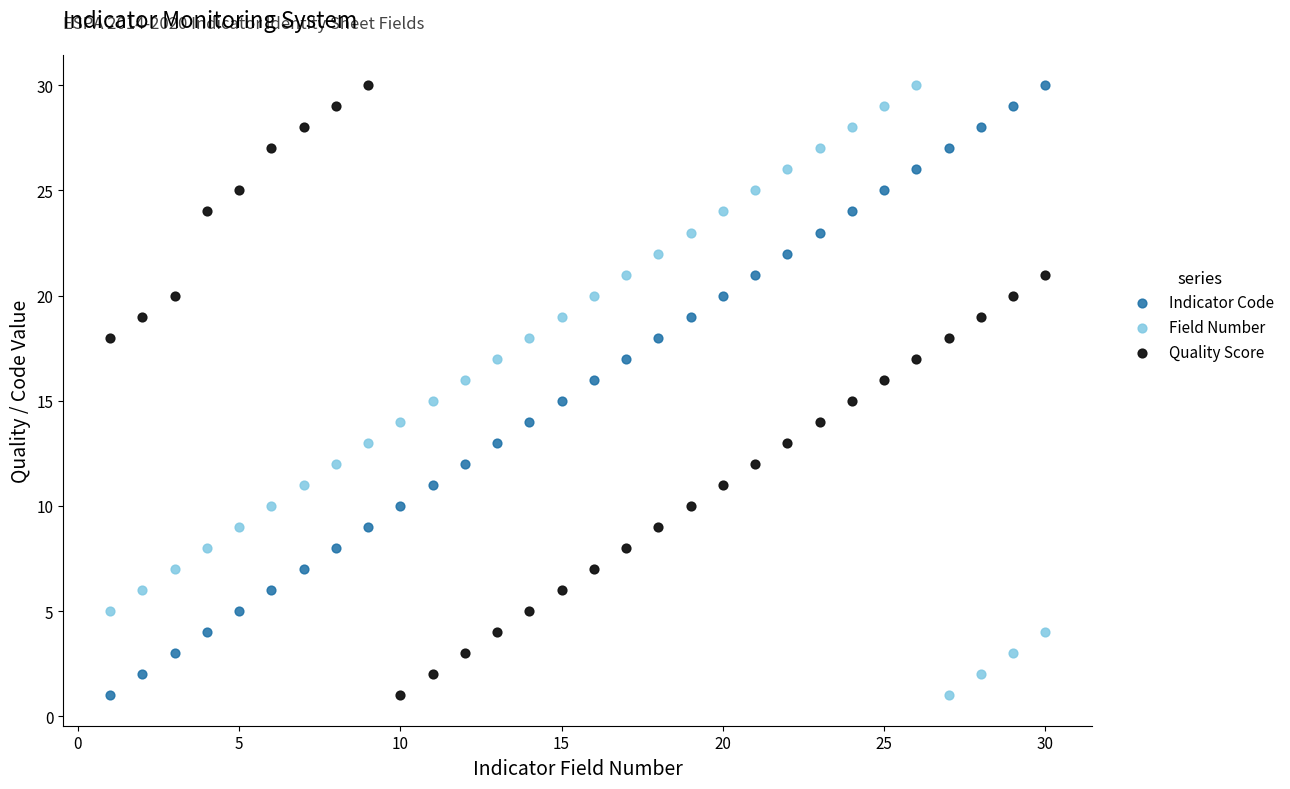

Across all data points, what is the range of X values (max minus min)?

29